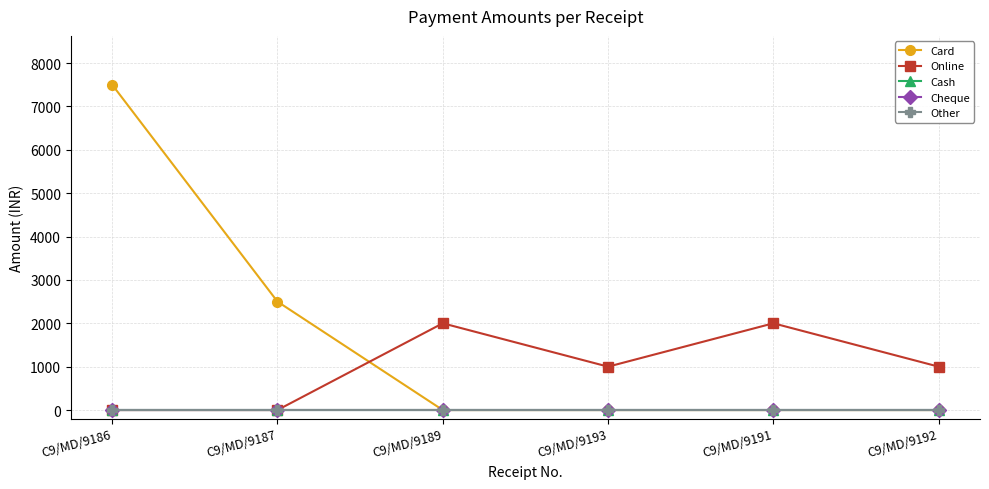

List the labels in order of Other value, largest first.

C9/MD/9186, C9/MD/9187, C9/MD/9189, C9/MD/9193, C9/MD/9191, C9/MD/9192